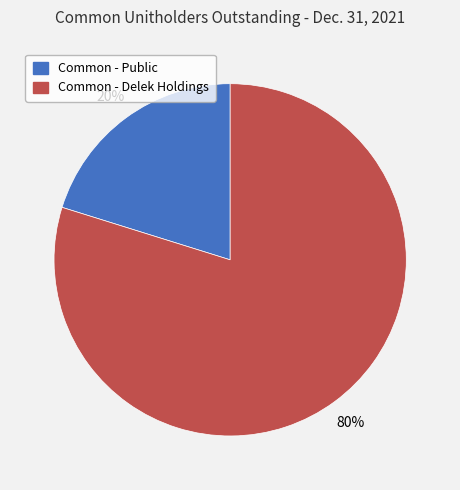

Is the sum of Common - Public and Common - Delek Holdings greater than half?

Yes